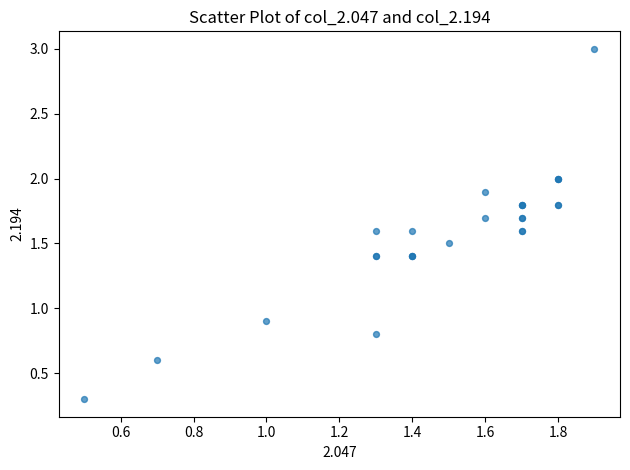

What Y value in the scatter plot is closest to 1?

0.9